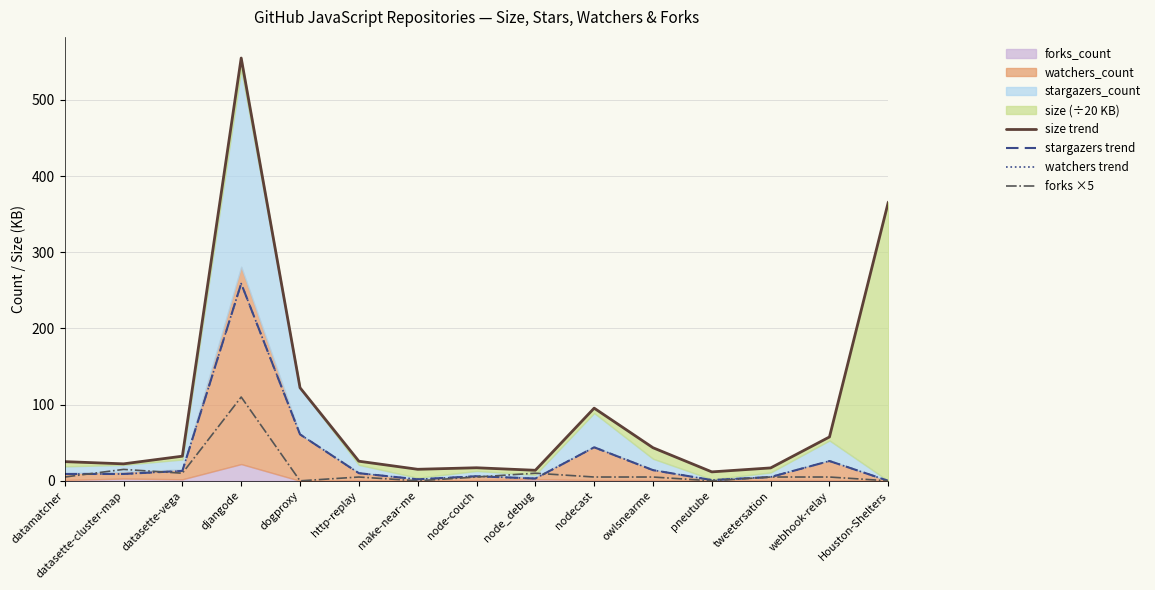

What is the difference between the highest and lowest values at webhook-relay?

52.6